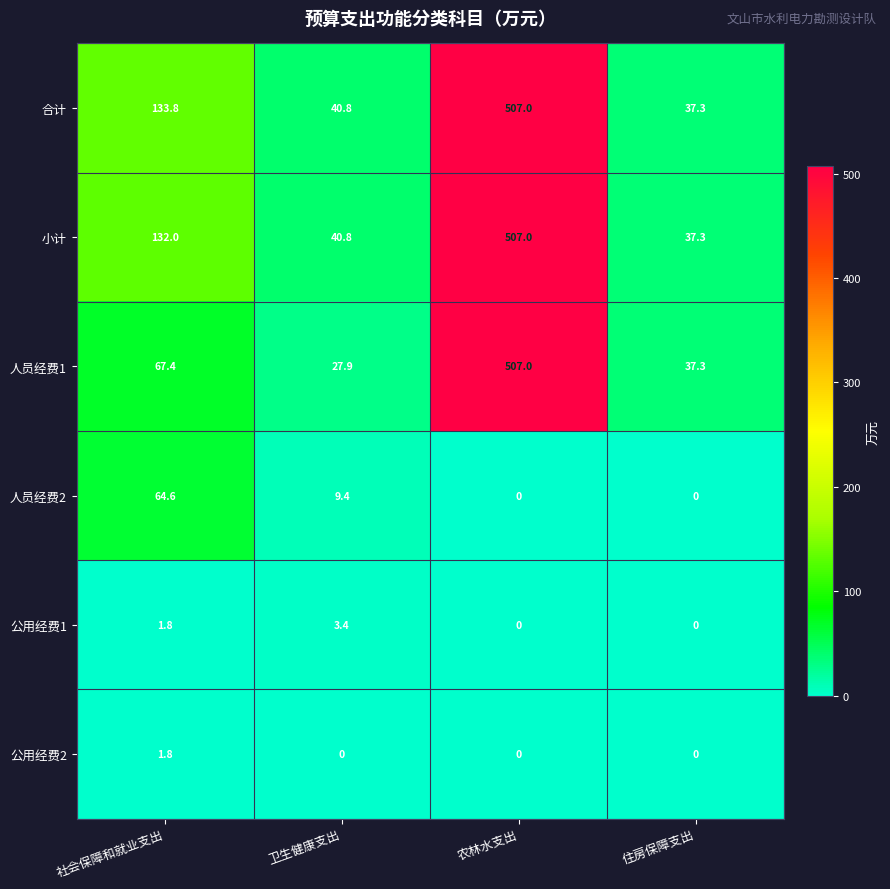

What is the sum of the 小计 values at 卫生健康支出 and 社会保障和就业支出?

172.8